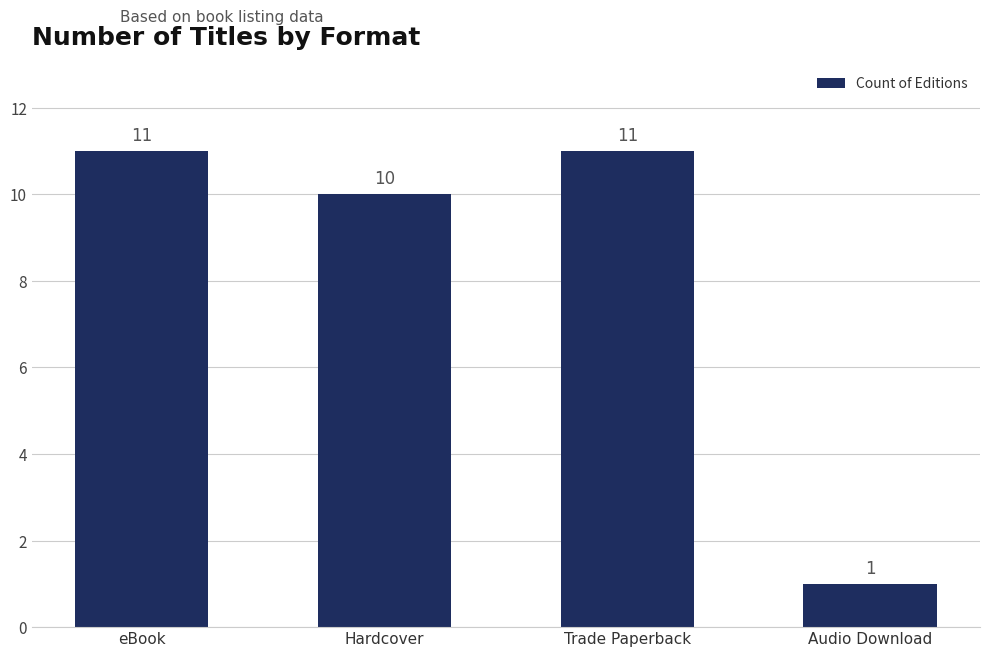

Which category has the lowest value across all series?

Audio Download